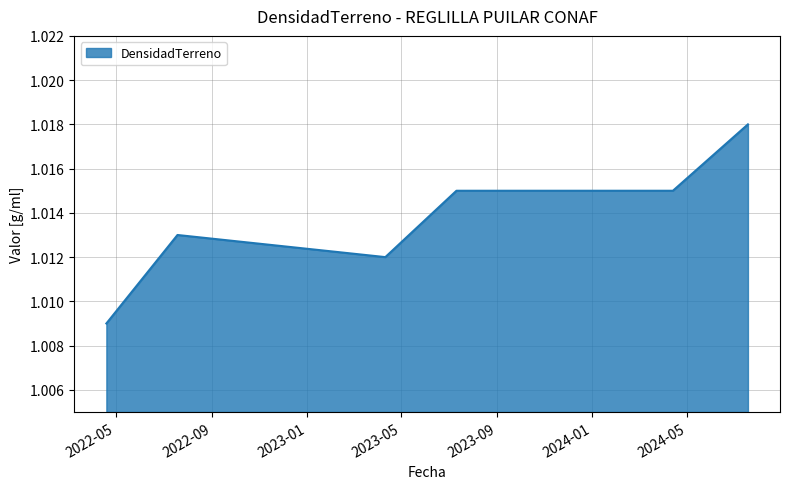

Count the values in the range 1 to 2.

6